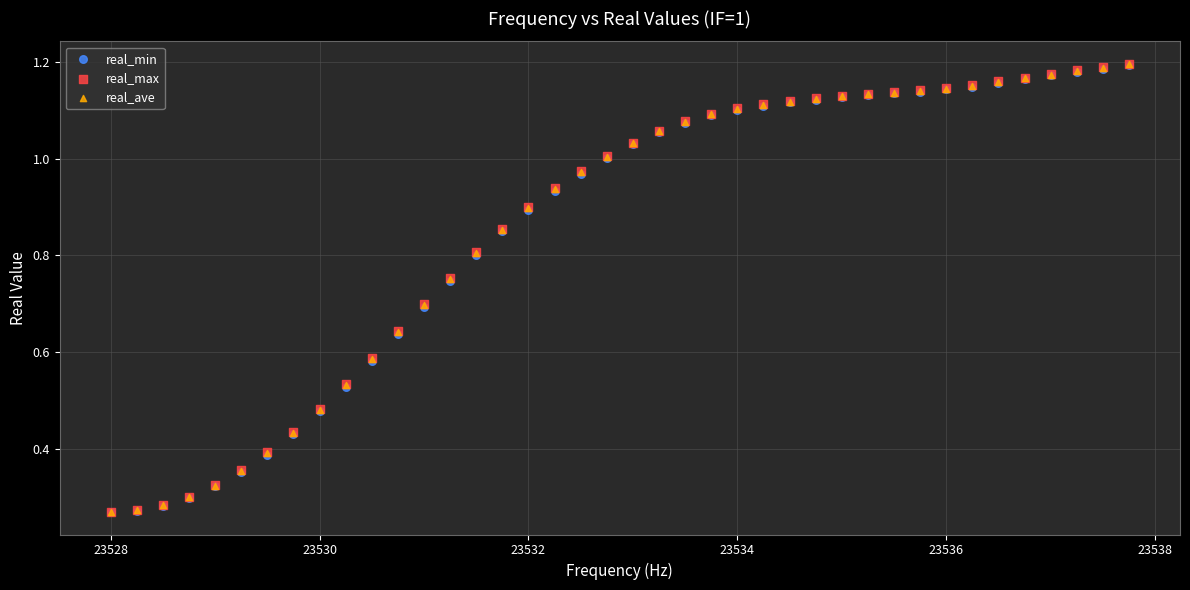

What are all the series names shown in the legend?

real_min, real_max, real_ave